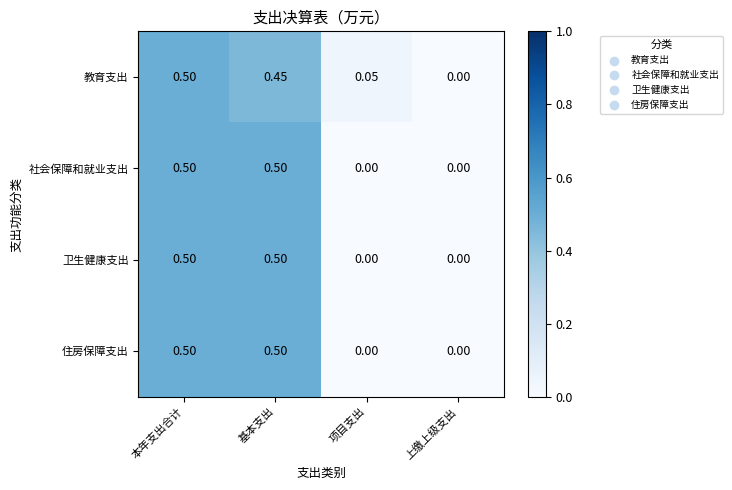

Between 项目支出 and 上缴上级支出, which series saw the biggest shift?

教育支出